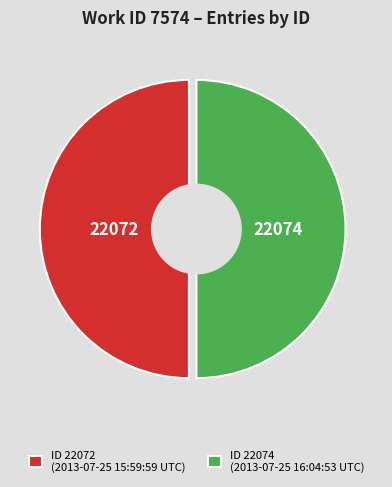

Does 2013-07-25 15:59:59 UTC account for over 50% of the chart?

No